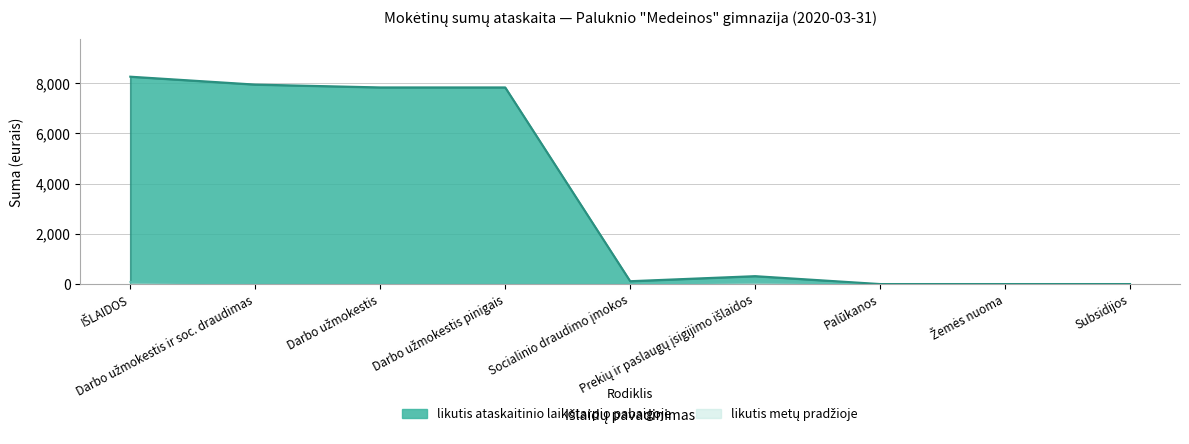

How many series are shown in this chart?

2